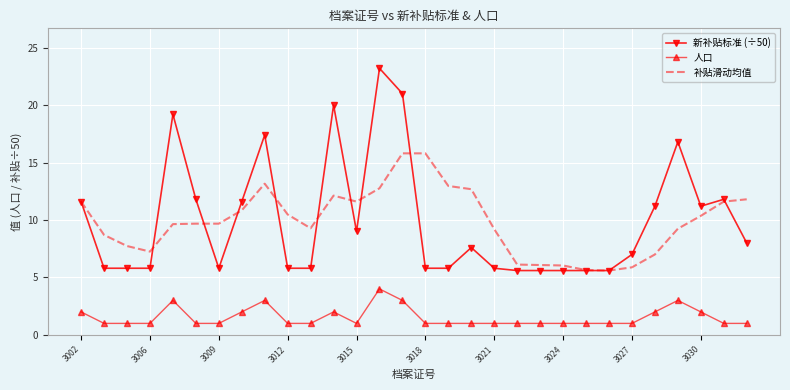

List the series in order of their peak value, lowest first.

人口, 补贴滑动均值, 新补贴标准 (÷50)